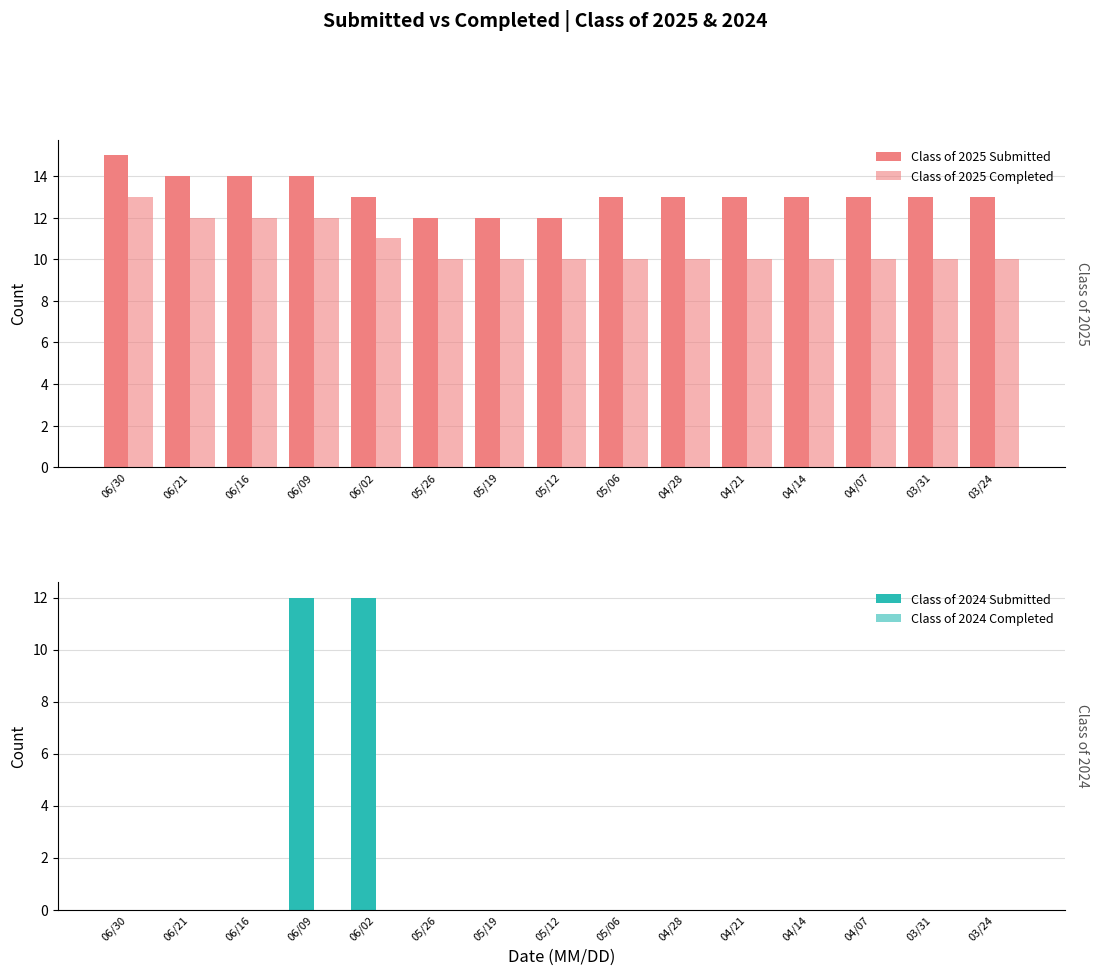

Which series changed the most between 05/26 and 03/24?

Class of 2025 Submitted